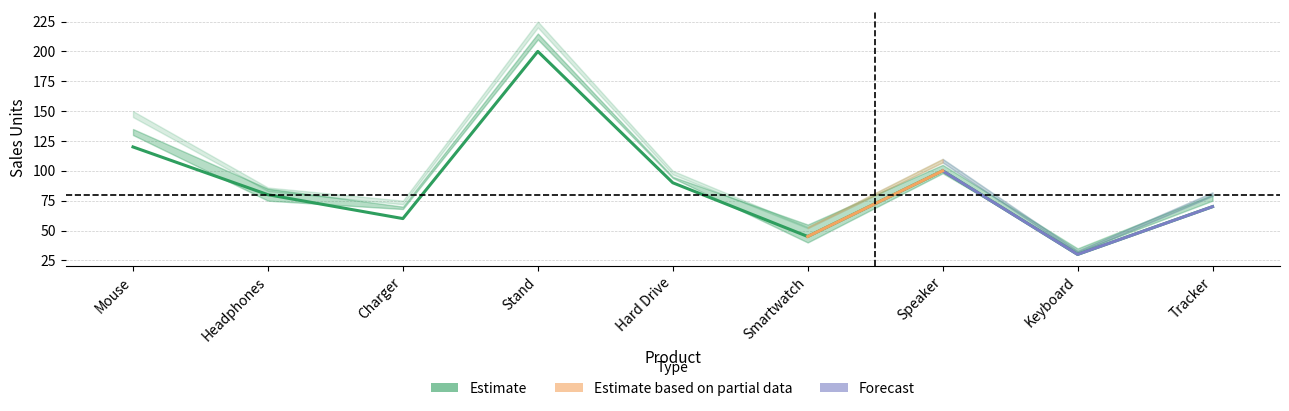

Reading left to right, extract all data points from this chart.

120	80	60	200	90	45	100	30	70